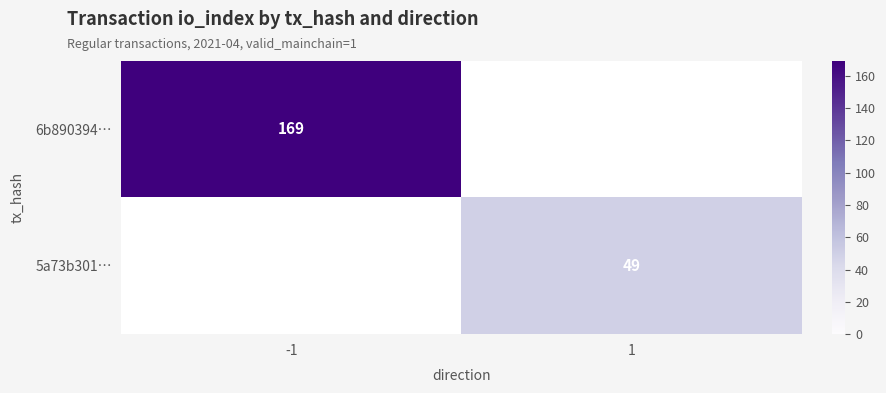

Is it true that 5a73b301… equals 49 at 1?

True